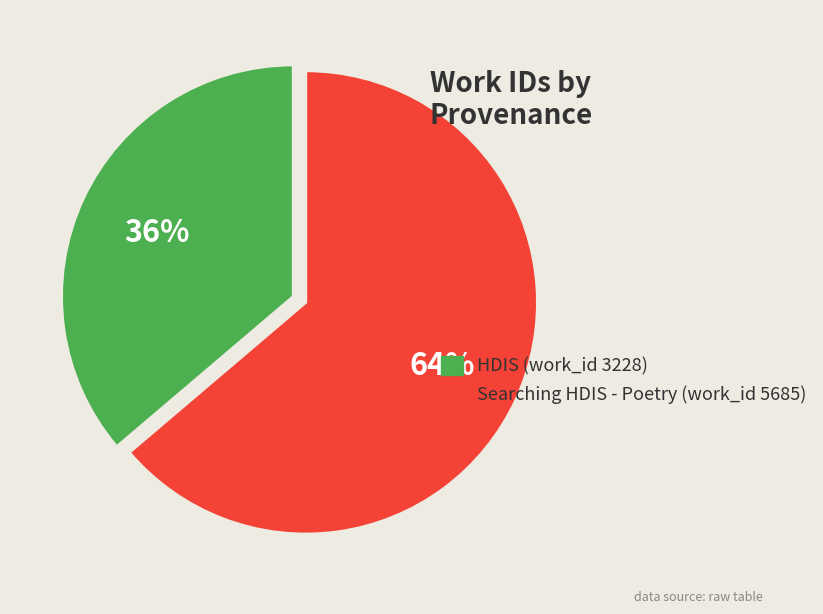

Is there any slice that represents more than half of the pie?

Yes